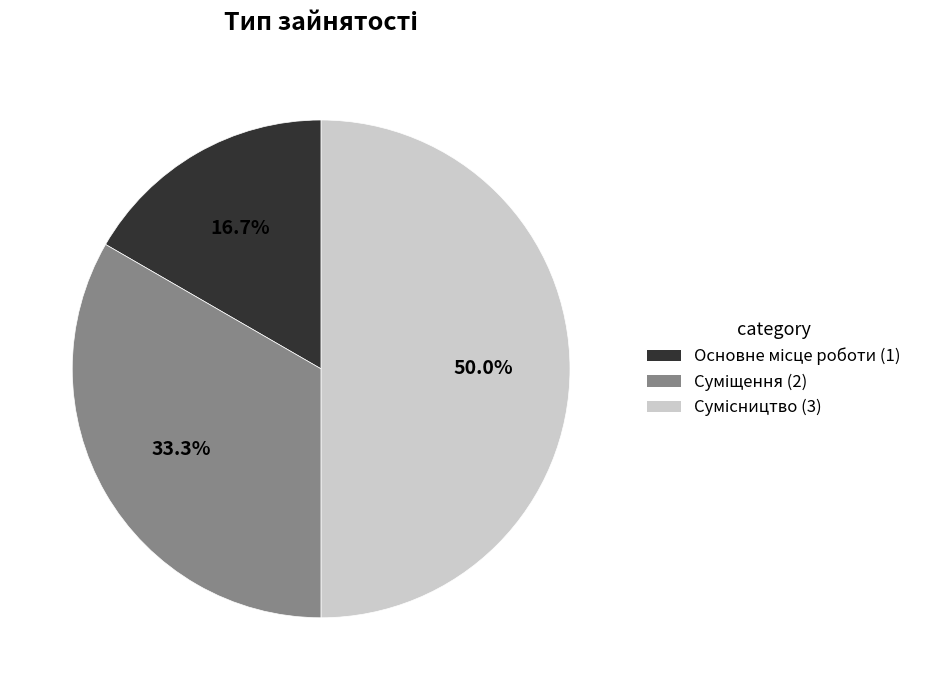

Between Основне місце роботи and Суміщення, which is larger?

Суміщення